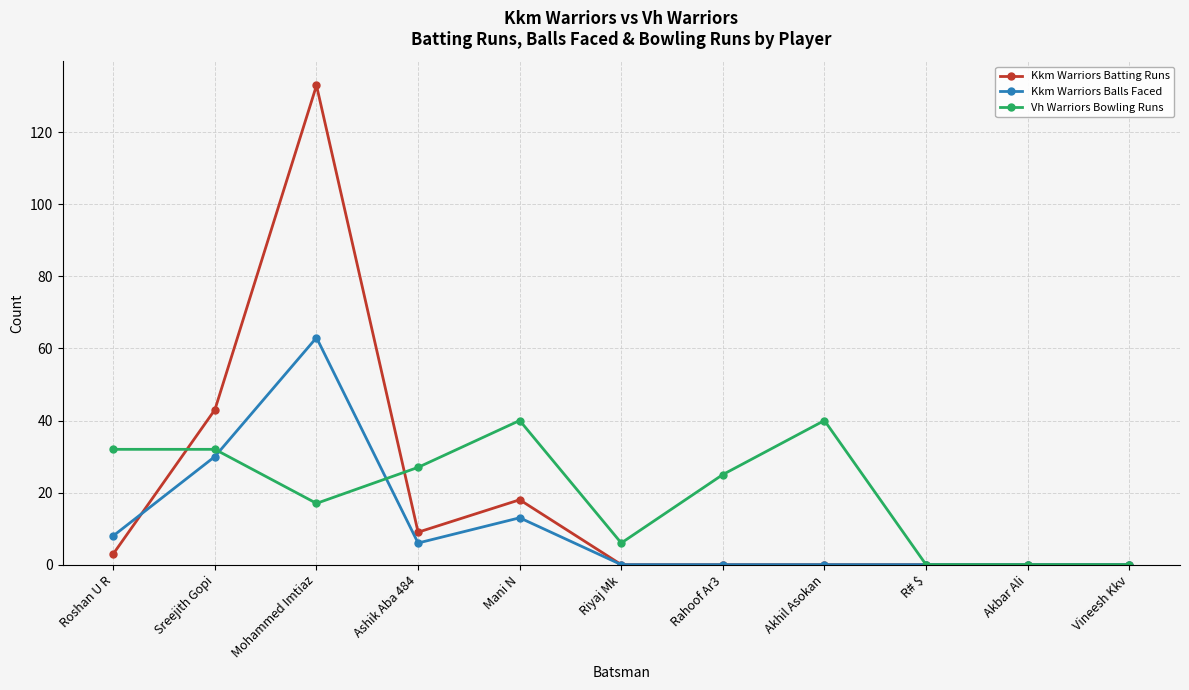

Reading left to right, transcribe all the data shown in this chart.

Kkm Warriors Batting Runs: 3	43	133	9	18	0	0	0	0	0	0
Kkm Warriors Balls Faced: 8	30	63	6	13	0	0	0	0	0	0
Vh Warriors Bowling Runs: 32	32	17	27	40	6	25	40	0	0	0